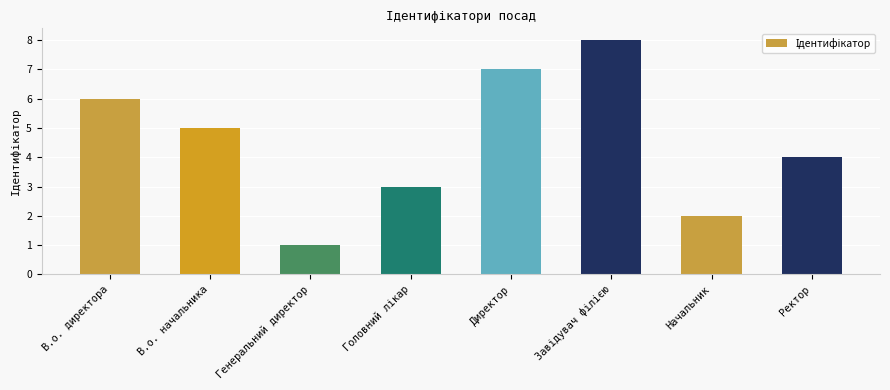

Are the bars horizontal?

No